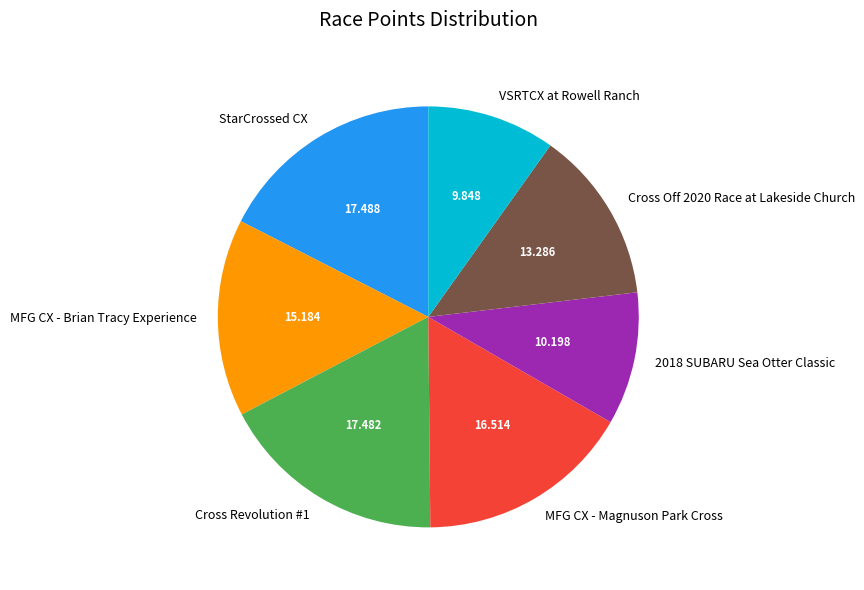

Is the sum of MFG CX - Brian Tracy Experience and Cross Off 2020 Race at Lakeside Church greater than half?

No